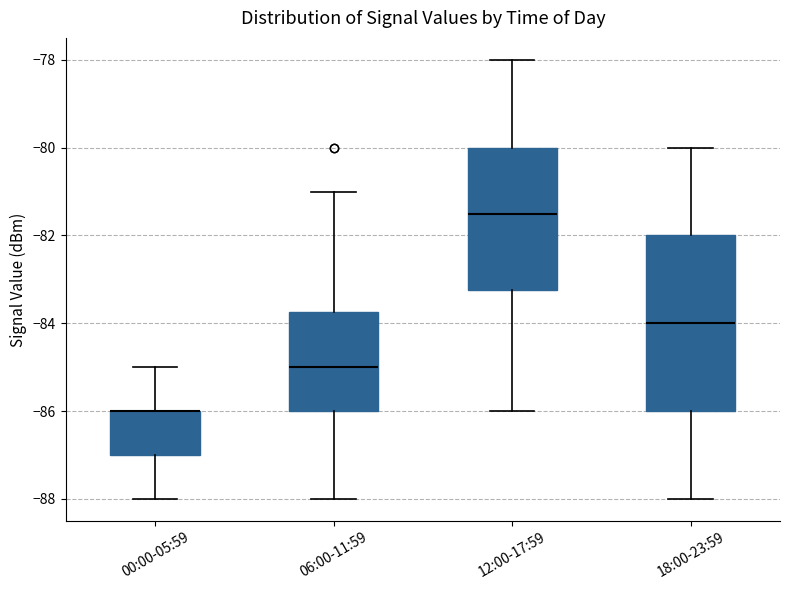

Where does the median line of the box for 06:00-11:59 sit on the y-axis? The values are not printed on the chart, so give them approximately, as read against the axis.

-85.0